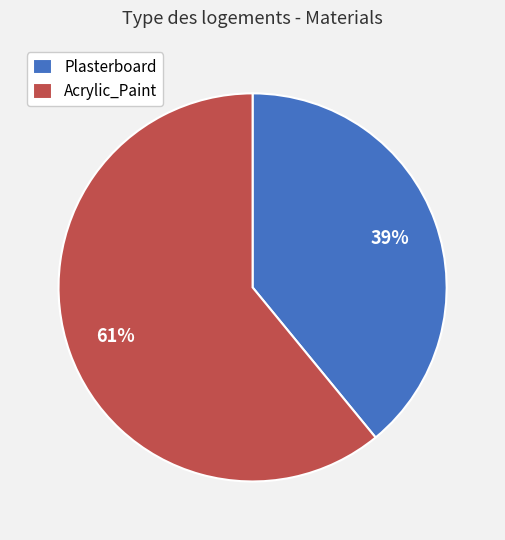

To the nearest percent, what is the average slice percentage?

50%